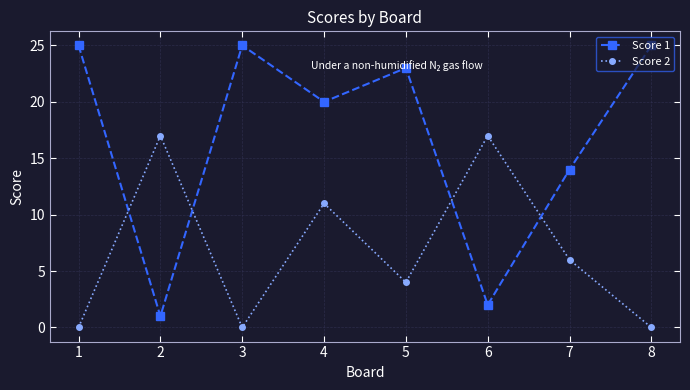

At which category does Score 1 reach its first local peak?

3